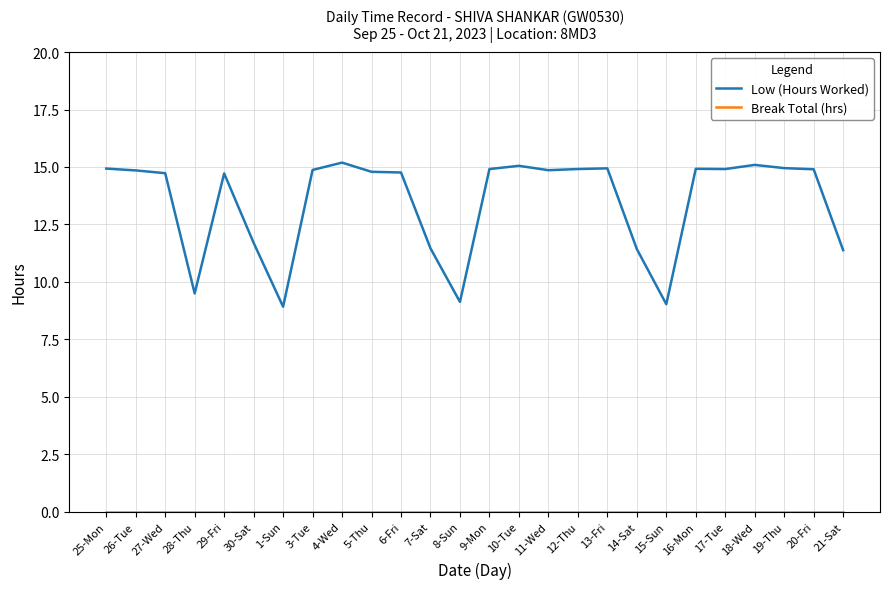

What is the highest value of the Low (Hours Worked) series?

15.2